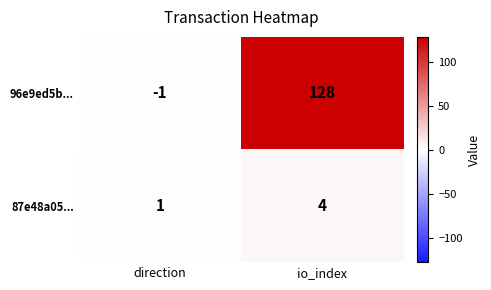

List the series in order of their overall mean, highest first.

96e9ed5b..., 87e48a05...